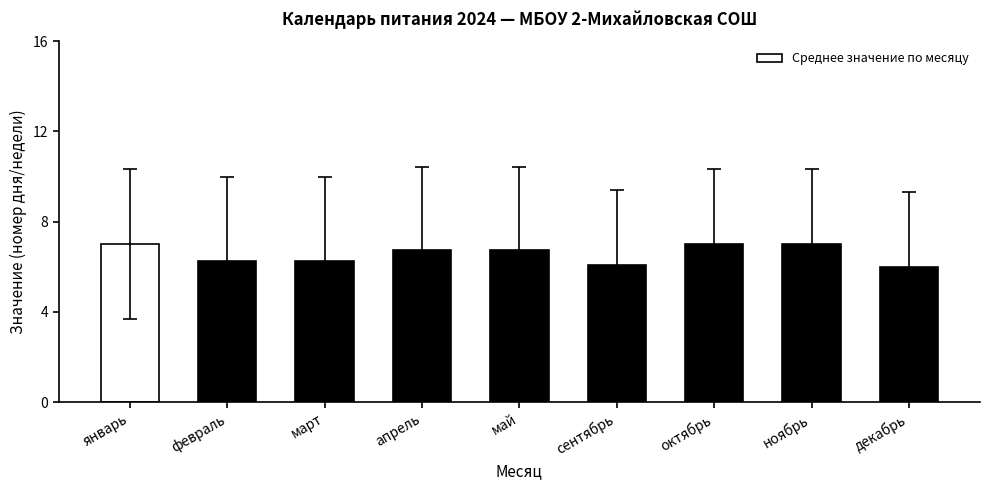

Are the bars grouped side by side (vs. stacked)?

No